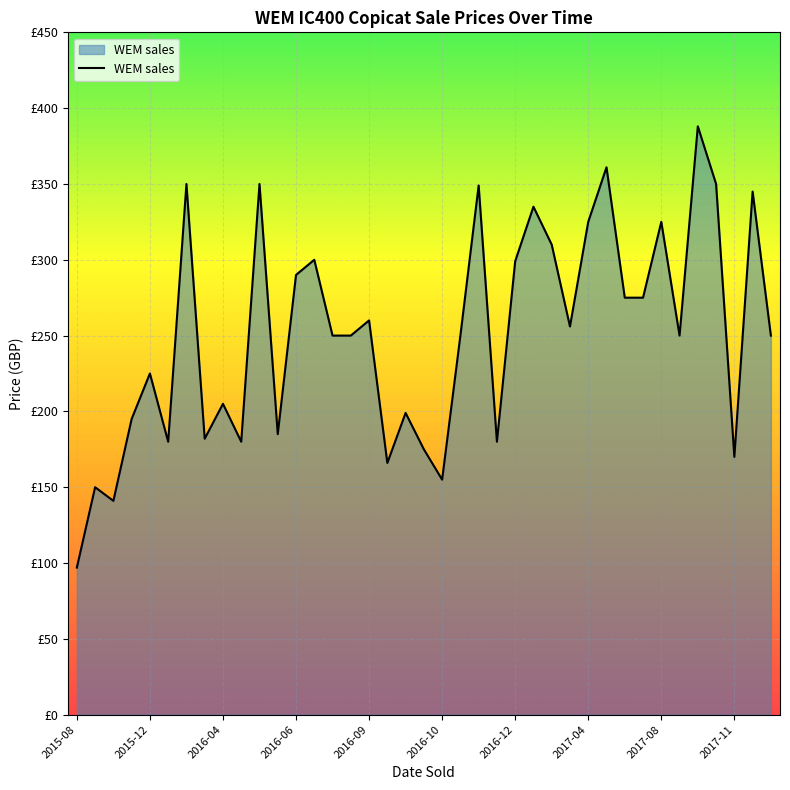

At which category does the data reach its first local peak?

2015-12